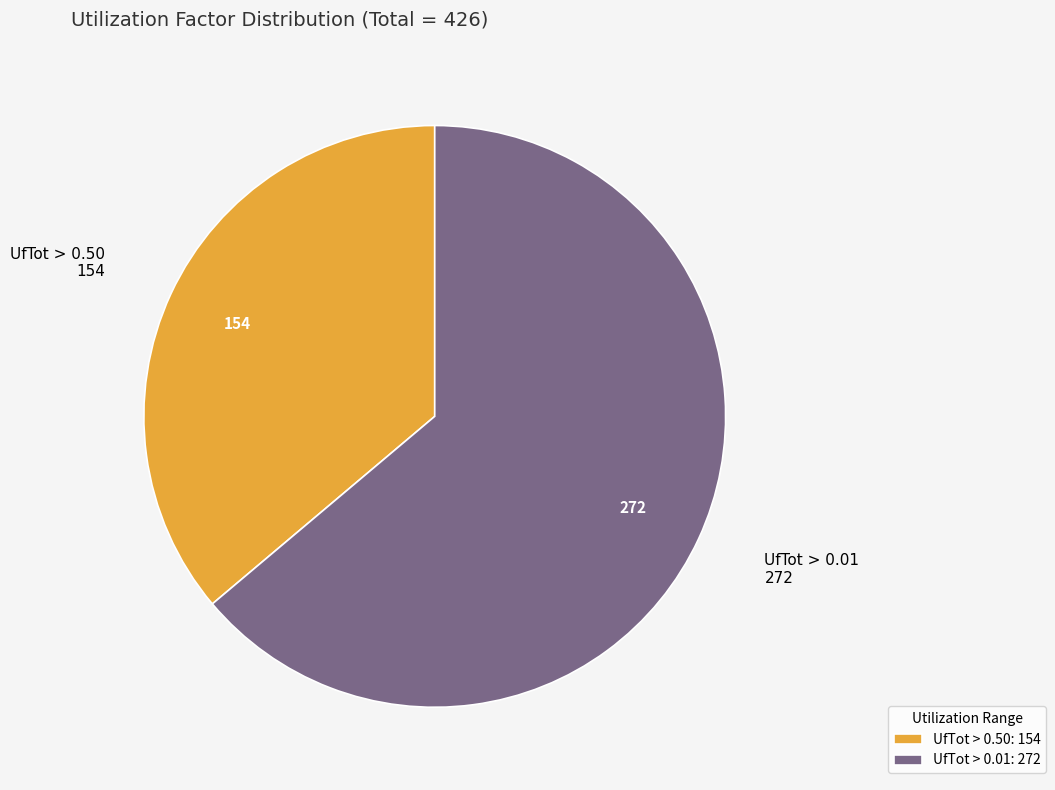

Which category has the biggest portion of the pie?

UfTot > 0.01: 272